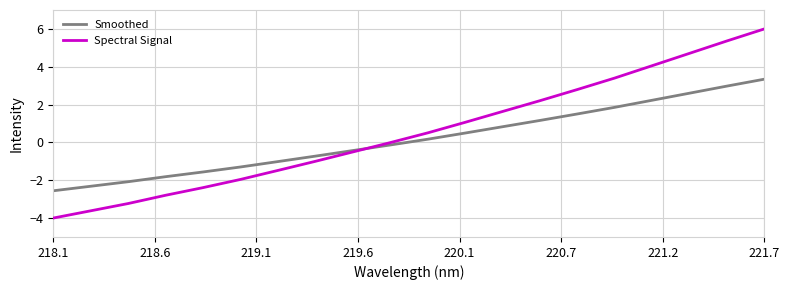

Which series has the widest spread of values?

Spectral Signal